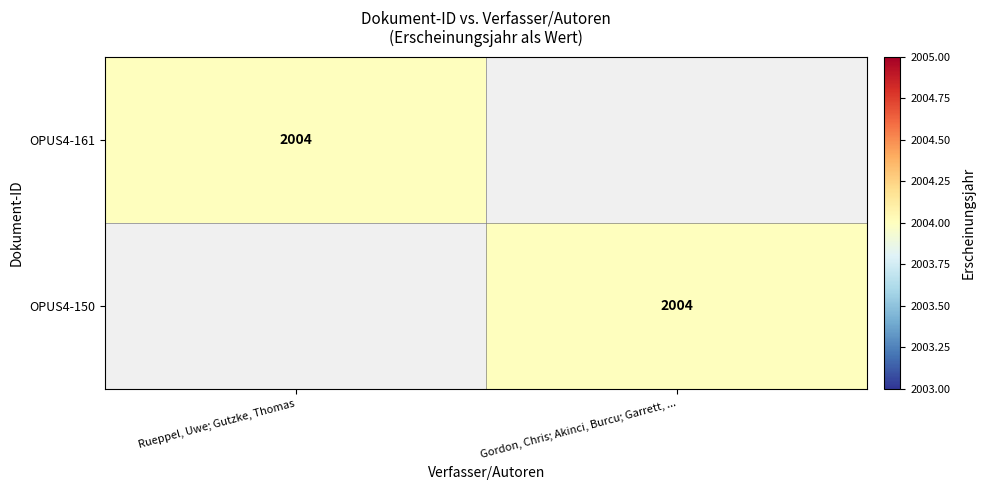

Is it true that OPUS4-161 equals 2764 at Rueppel, Uwe; Gutzke, Thomas?

False